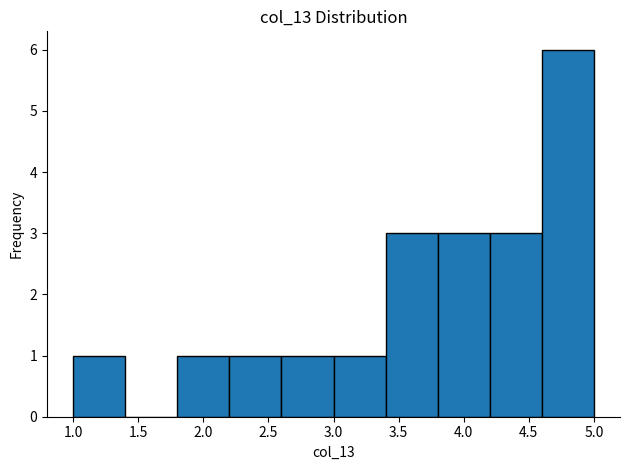

Reading left to right, list every bar in this chart as the range it spans on the x-axis followed by its height. The values are not printed on the chart, so give them approximately, as read against the axis.

1.0 to 1.4: 1
1.4 to 1.8: 0
1.8 to 2.2: 1
2.2 to 2.6: 1
2.6 to 3.0: 1
3.0 to 3.4: 1
3.4 to 3.8: 3
3.8 to 4.2: 3
4.2 to 4.6: 3
4.6 to 5.0: 6